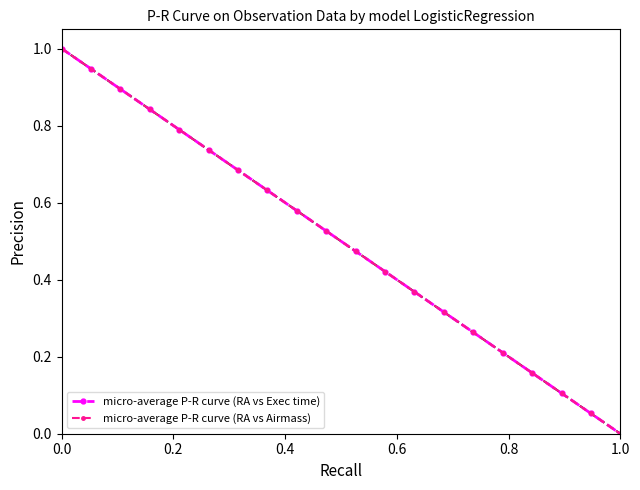

List the series in order of their overall mean, highest first.

micro-average P-R curve (RA vs Exec time), micro-average P-R curve (RA vs Airmass)